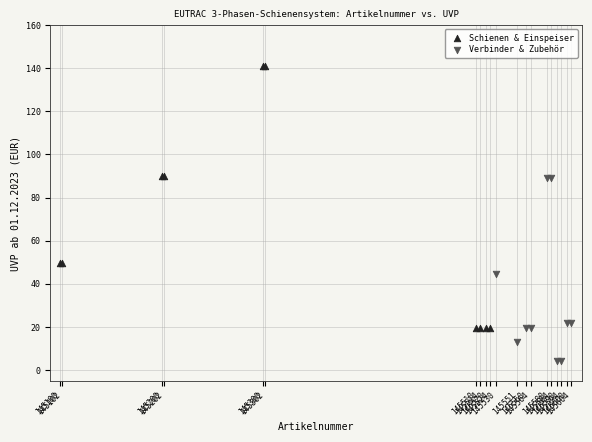

Which series has the widest spread of Y values?

Schienen & Einspeiser